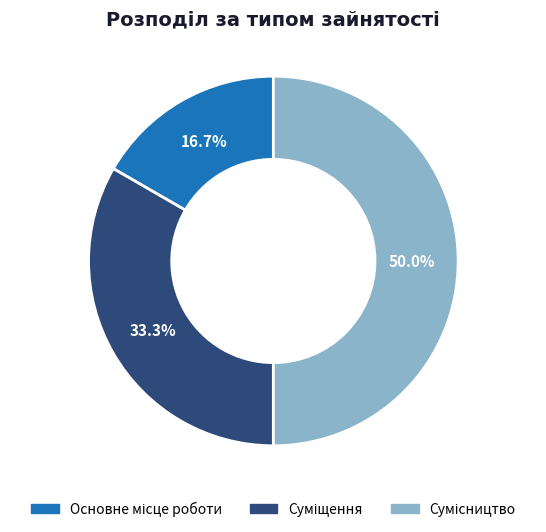

How many segments does this pie chart have?

3